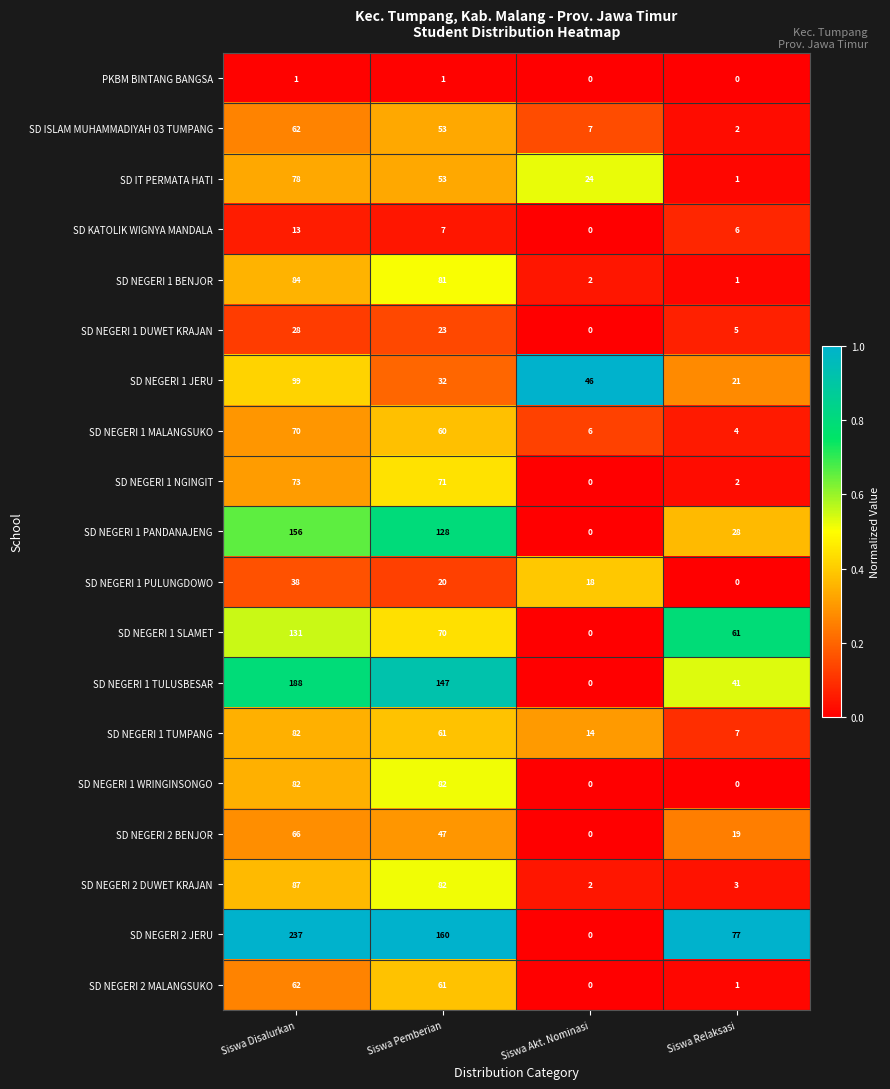

True or false: SD IT PERMATA HATI has a value of 1 at Siswa Relaksasi.

True